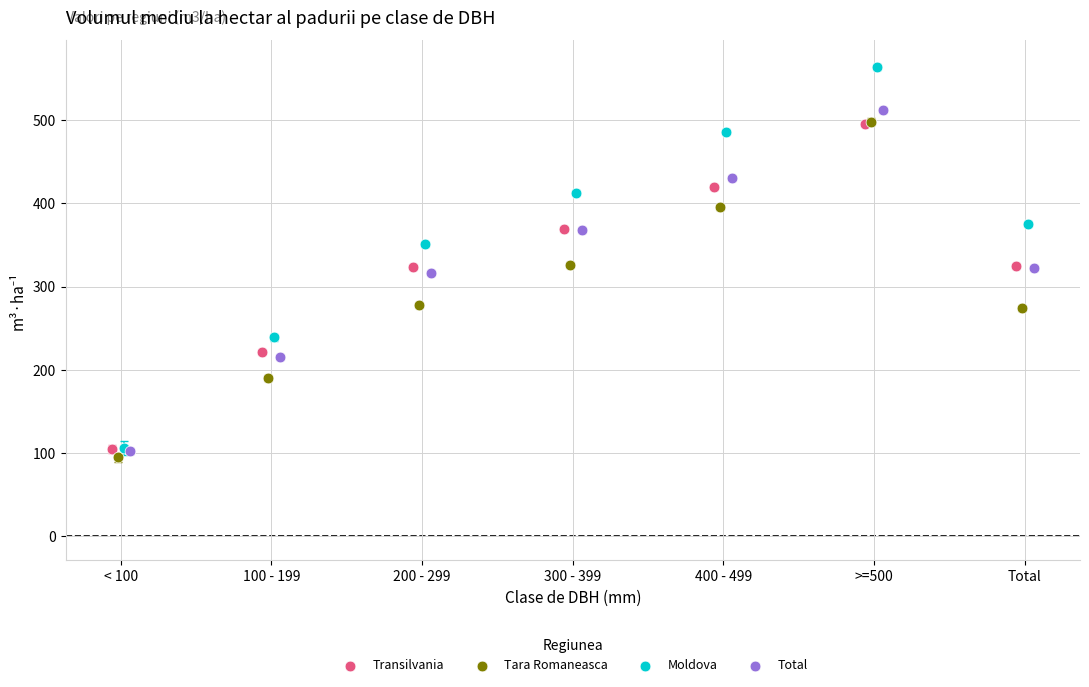

Which series contains the highest Y value?

Moldova